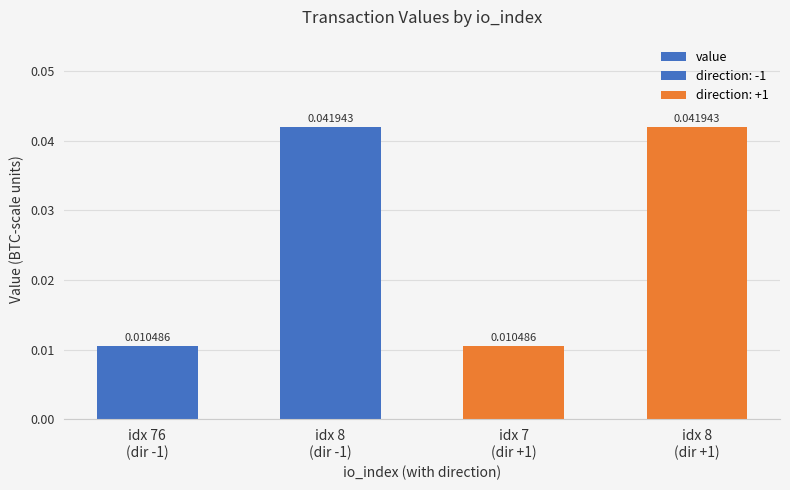

Rank the categories by value from highest to lowest.

idx 8
(dir -1), idx 8
(dir +1), idx 76
(dir -1), idx 7
(dir +1)